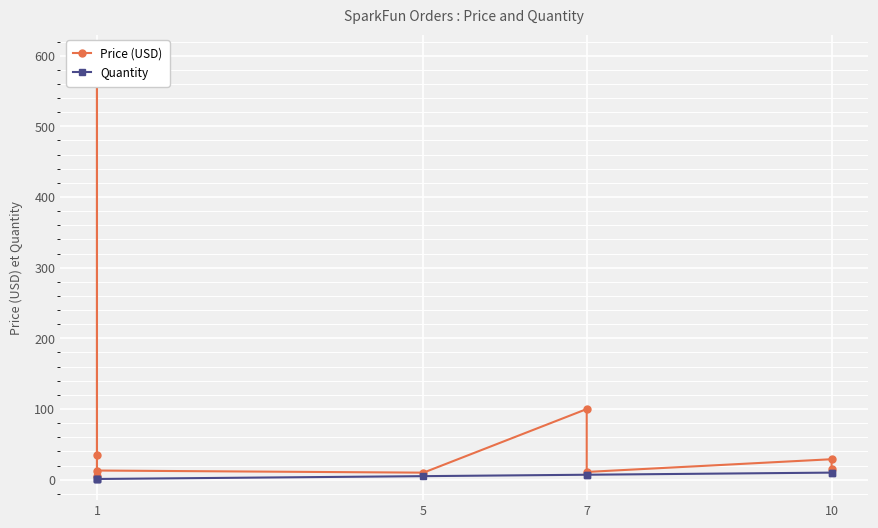

At how many categories does at least one series exceed 145?

1